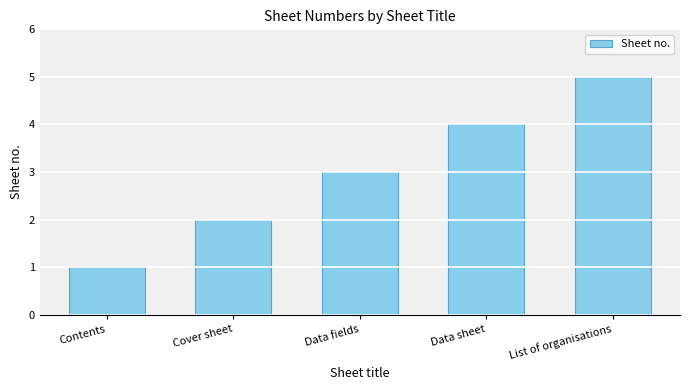

What is the difference between the values at List of organisations and Cover sheet?

3